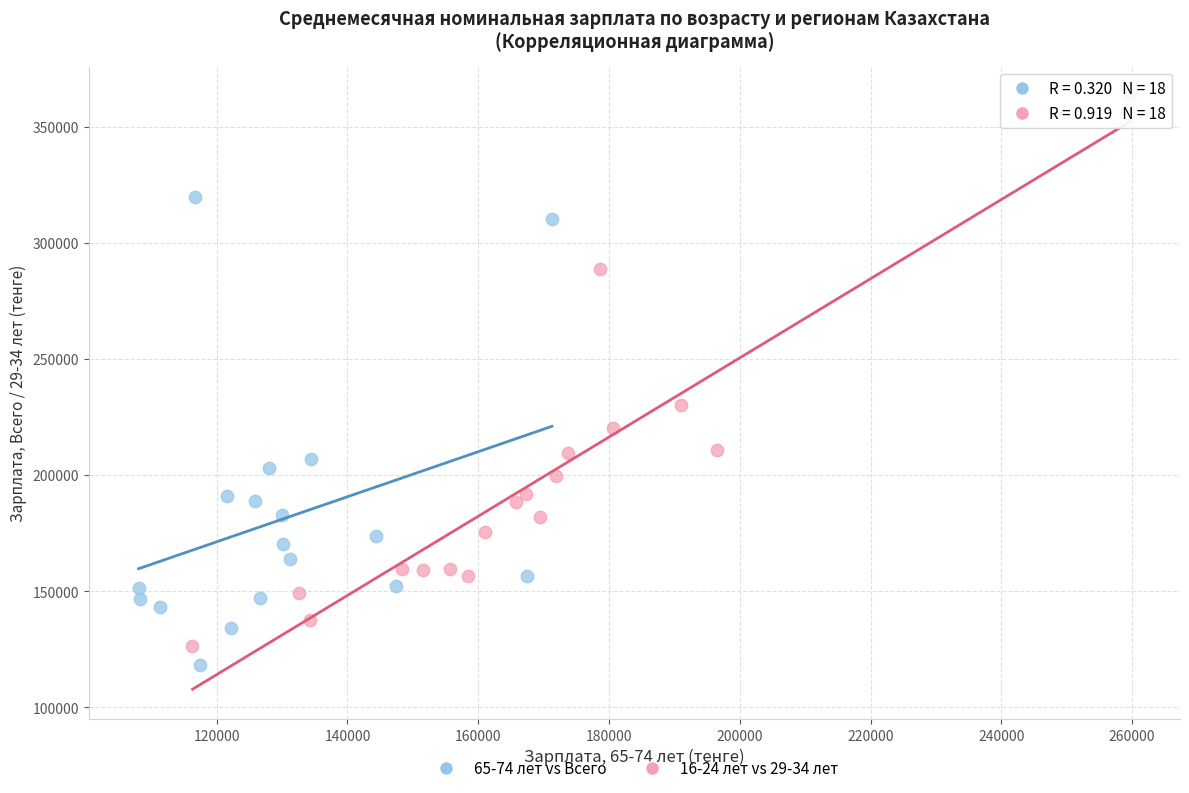

Which series contains the highest Y value?

16-24 лет vs 29-34 лет